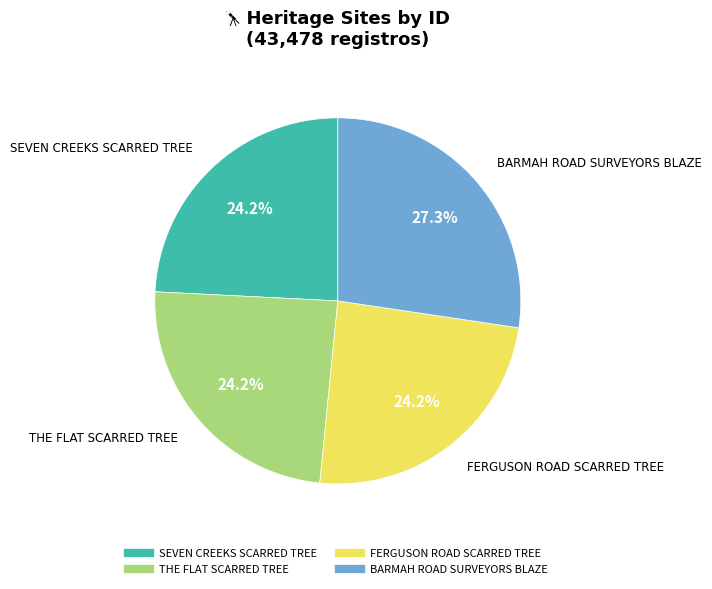

What percentage is the SEVEN CREEKS SCARRED TREE slice, to the nearest percent?

24%